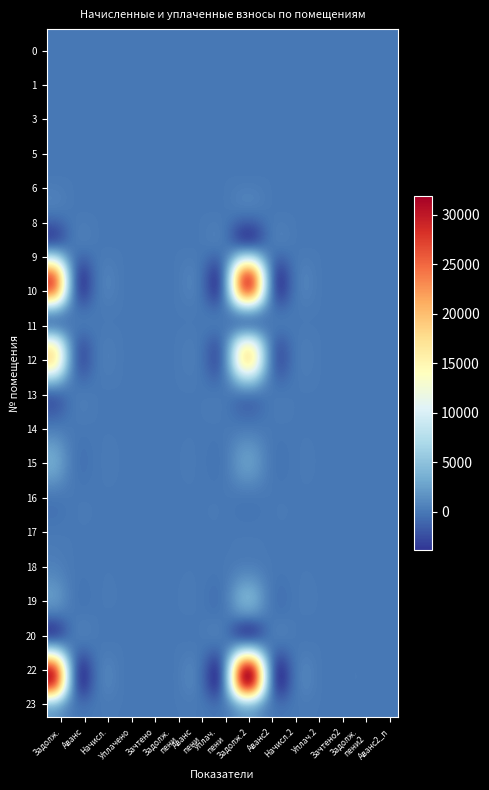

Reading right to left, transcribe all the data shown in this chart.

0: 0.0	0.0	0.0	0.0	0.0	0.0	0.0	0.0	0.0	0.0	0.0	0.0	0.0	0.0	0.0
1: 0.0	0.0	0.0	0.0	0.0	0.0	0.0	0.0	0.0	0.0	0.0	0.0	0.0	0.0	0.0
3: 0.0	0.0	0.0	0.0	0.0	0.0	0.0	0.0	0.0	0.0	0.0	0.0	0.0	0.0	0.0
5: 0.0	0.0	0.0	0.0	0.0	0.0	0.0	0.0	0.0	0.0	0.0	0.0	0.0	0.0	0.0
6: 0.0	0.0	0.0	0.0	0.0	0.0	0.0	0.0	0.0	0.0	0.0	0.0	0.0	0.0	0.0
8: 0.0	0.0	0.0	0.0	0.0	0.0	0.0	0.0	0.0	0.0	0.0	0.0	0.0	0.0	0.0
9: 0.0	0.0	0.0	0.0	0.0	0.0	0.0	0.0	0.0	0.0	0.0	0.0	0.0	0.0	365.0
10: 0.0	0.0	0.0	0.0	0.0	0.0	27392.8	0.0	0.0	0.0	0.0	0.0	0.0	0.0	26946.8
11: 0.0	0.0	0.0	0.0	0.0	0.0	582.5	0.0	0.0	0.0	0.0	0.0	0.0	0.0	582.5
12: 0.0	0.0	0.0	0.0	0.0	0.0	16183.9	0.0	0.0	0.0	0.0	0.0	0.0	0.0	17064.8
13: 0.0	0.0	0.0	0.0	0.0	0.0	1460.0	0.0	0.0	0.0	0.0	0.0	0.0	0.0	365.0
14: 0.0	0.0	0.0	0.0	0.0	0.0	0.0	0.0	0.0	0.0	0.0	0.0	0.0	0.0	0.0
15: 0.0	0.0	0.0	0.0	0.0	0.0	2209.4	0.0	0.0	0.0	0.0	0.0	0.0	0.0	3063.8
16: 0.0	0.0	0.0	0.0	0.0	0.0	0.0	0.0	0.0	0.0	0.0	0.0	0.0	0.0	0.0
17: 0.0	0.0	0.0	0.0	0.0	0.0	0.0	0.0	0.0	0.0	0.0	0.0	0.0	0.0	0.0
18: 0.0	0.0	0.0	0.0	0.0	0.0	712.8	0.0	0.0	0.0	0.0	0.0	0.0	0.0	712.9
19: 0.0	0.0	0.0	0.0	0.0	0.0	3085.4	0.0	0.0	0.0	0.0	0.0	0.0	0.0	1455.8
20: 0.0	0.0	0.0	0.0	0.0	0.0	0.0	0.0	0.0	0.0	0.0	0.0	0.0	0.0	0.0
22: 0.0	0.0	0.0	0.0	0.0	0.0	32258.5	0.0	0.0	0.0	0.0	0.0	0.0	0.0	30647.3
23: 0.0	0.0	0.0	0.0	0.0	0.0	2342.0	0.0	0.0	0.0	0.0	0.0	0.0	0.0	2204.1